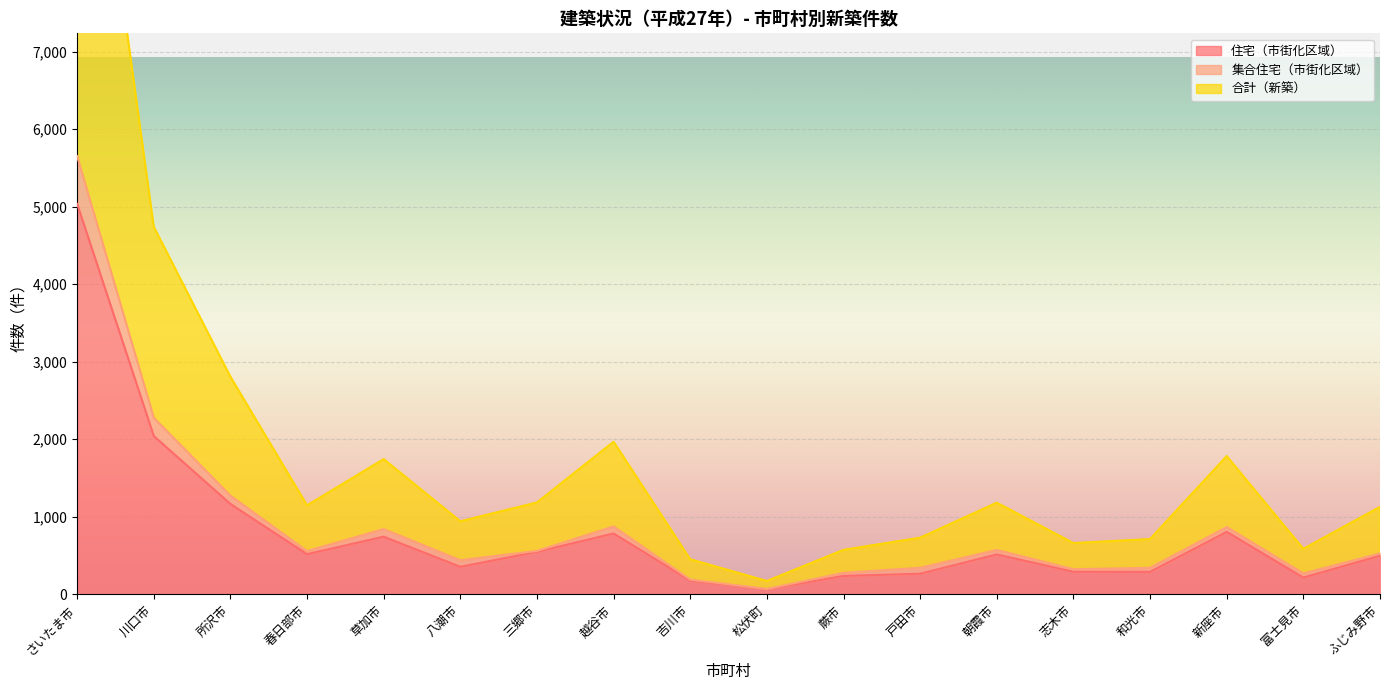

True or false: 集合住宅（市街化区域） and 住宅（市街化区域） intersect in this chart.

False